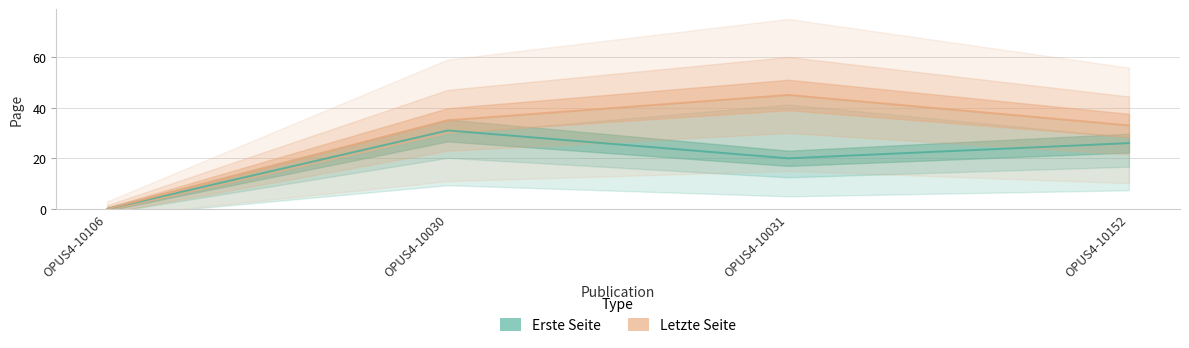

What is the average value of the Letzte Seite series?

28